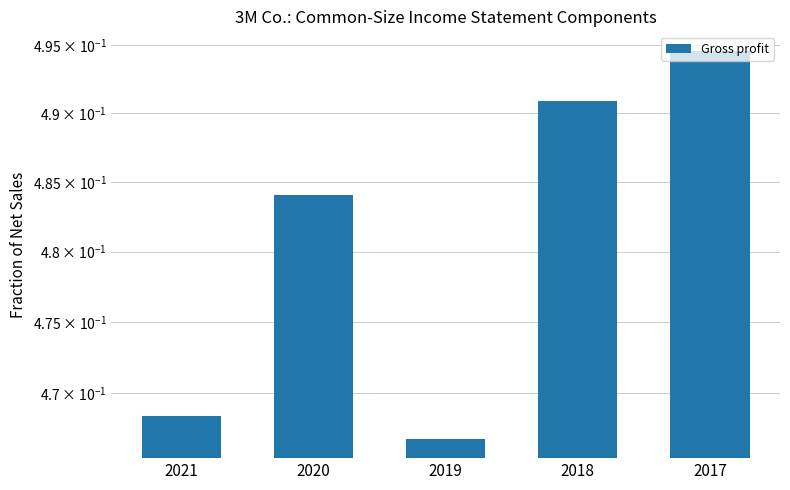

What is the value of the 5th bar from the left?

0.5